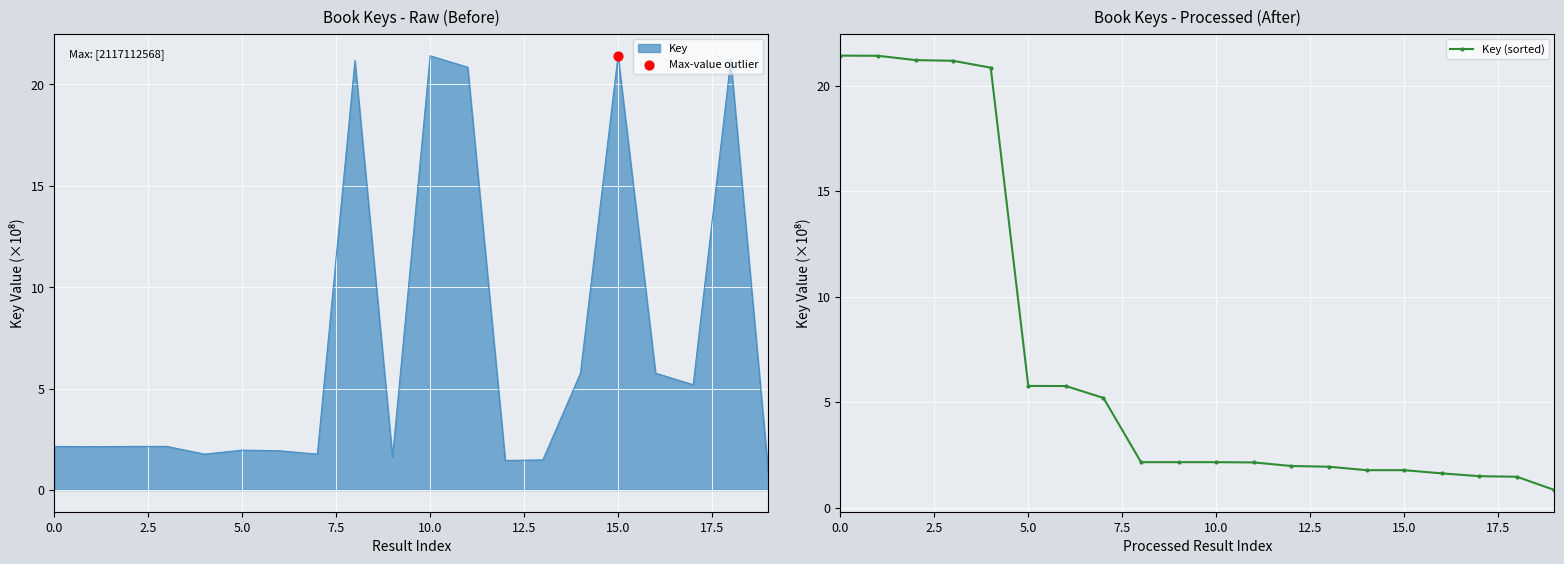

Is it true that Key (sorted) equals 3.4 at 5.0?

False